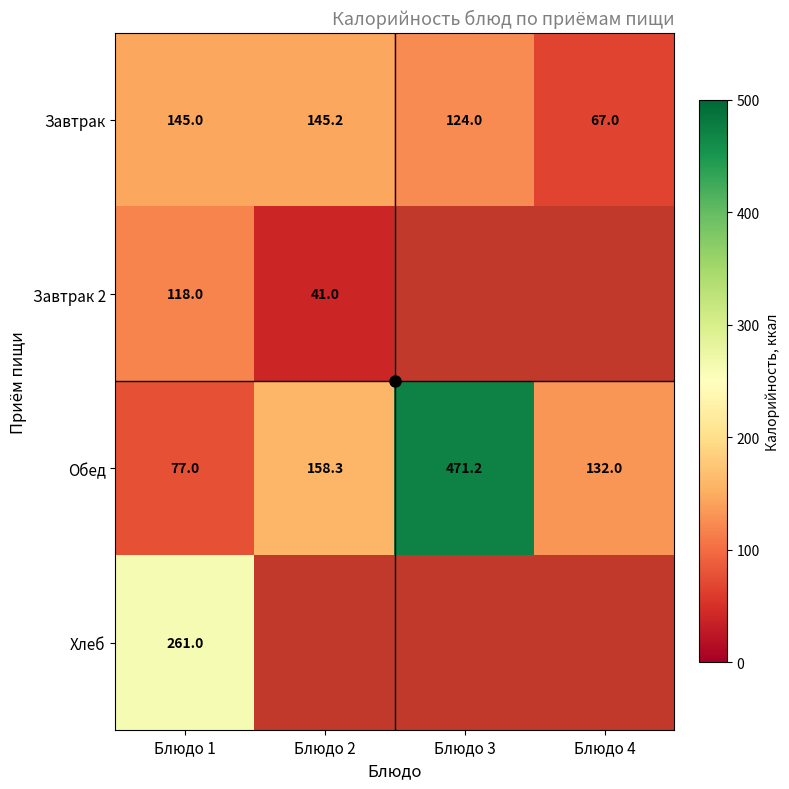

What is the difference between the highest and lowest values at Блюдо 2?

117.3